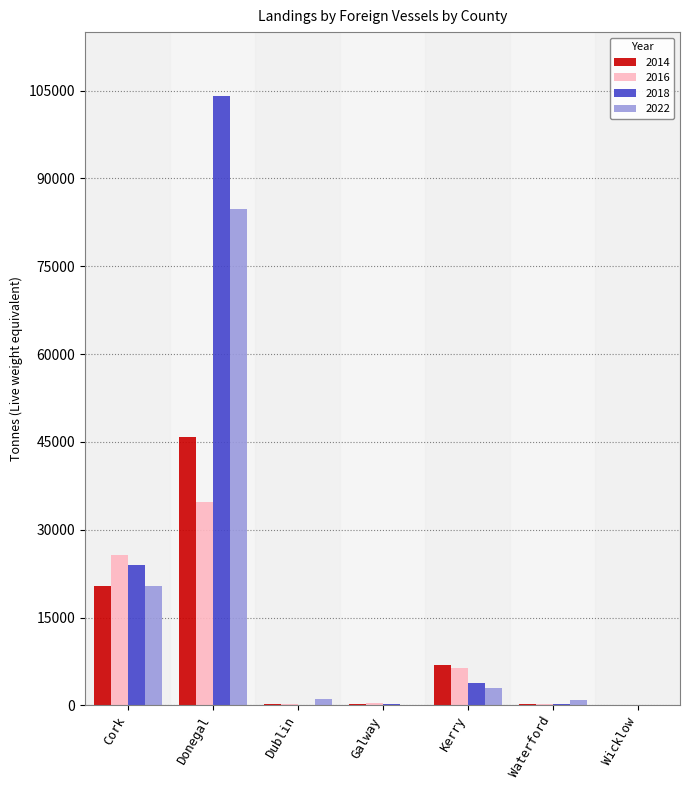

Which category has the highest value across all series?

Donegal